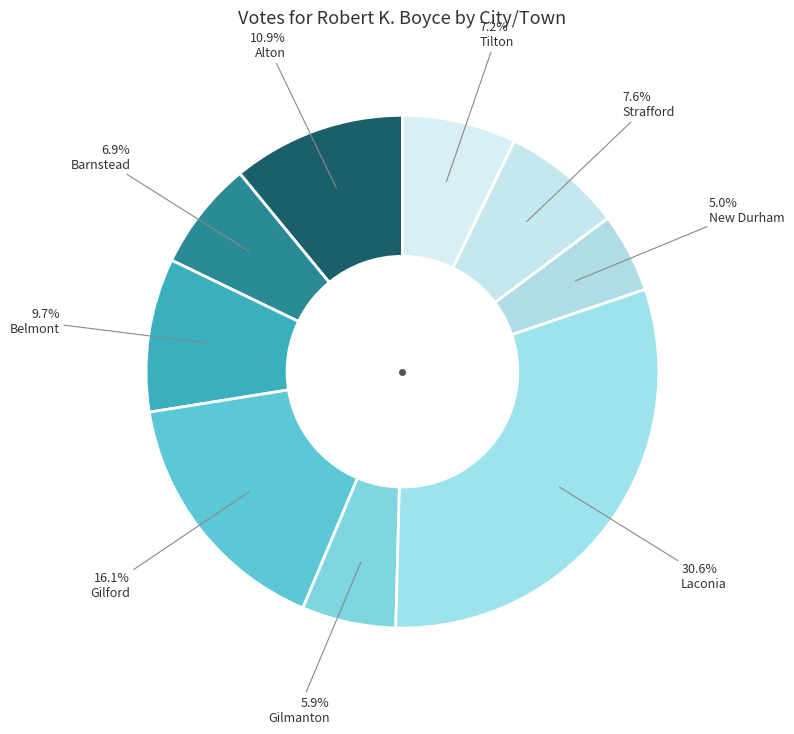

Approximately how many times larger is the value at Laconia compared to Alton?

2.8